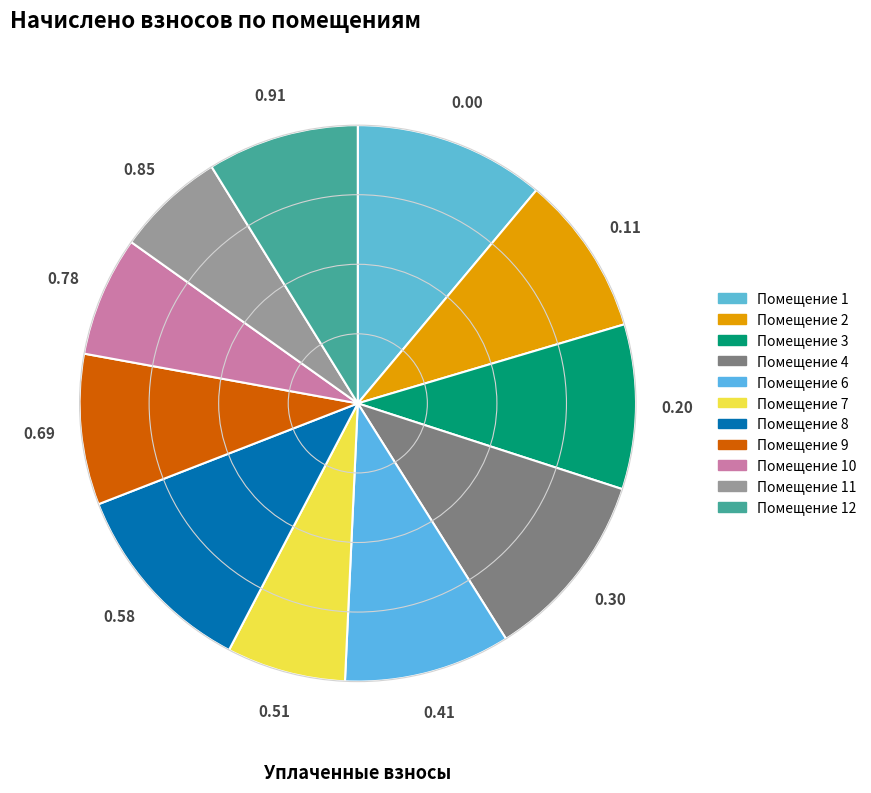

How many segments does this pie chart have?

11